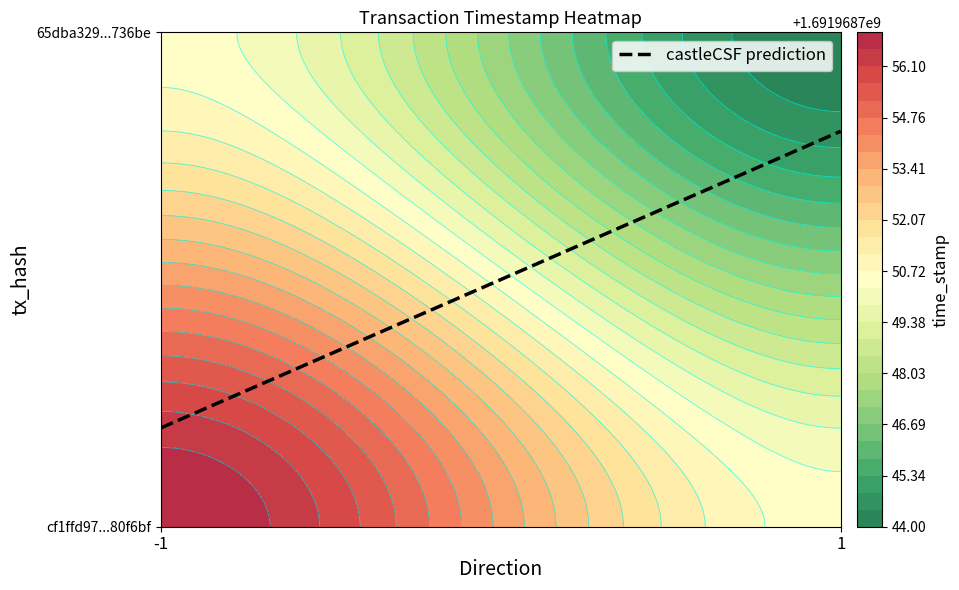

True or false: 65dba32903b84080927201b6c55f4498dc736be has a value of 1087576972 at time_stamp.

False